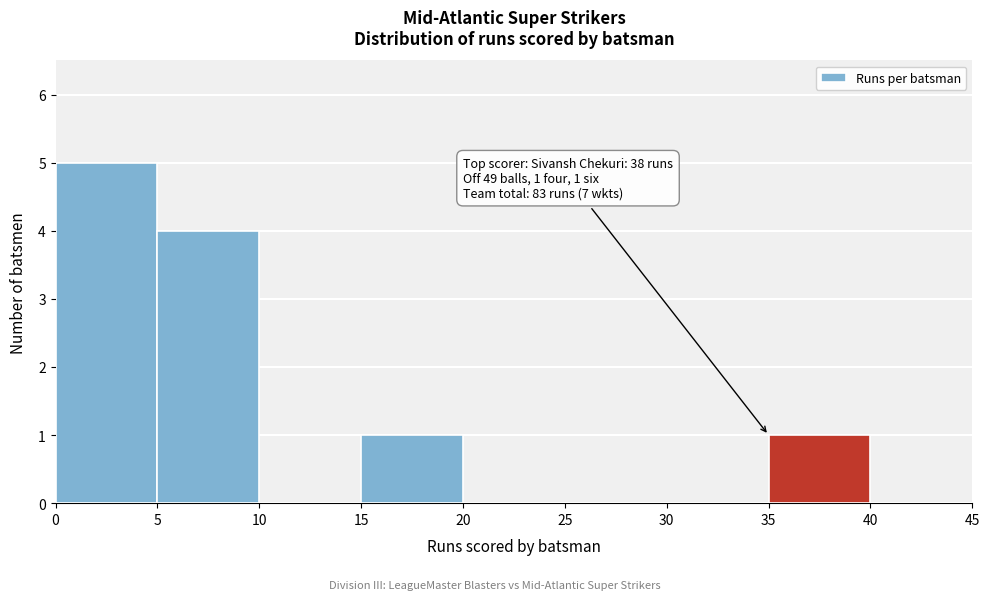

Over which range of the x-axis is the bar tallest?

0 to 5